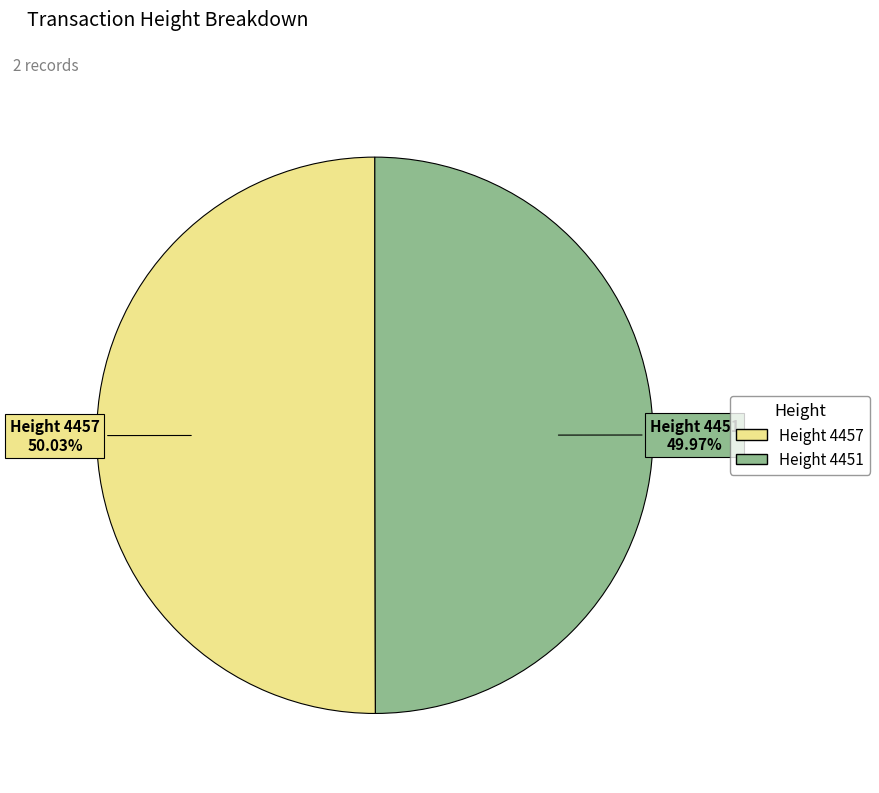

Which slice is the largest?

4457